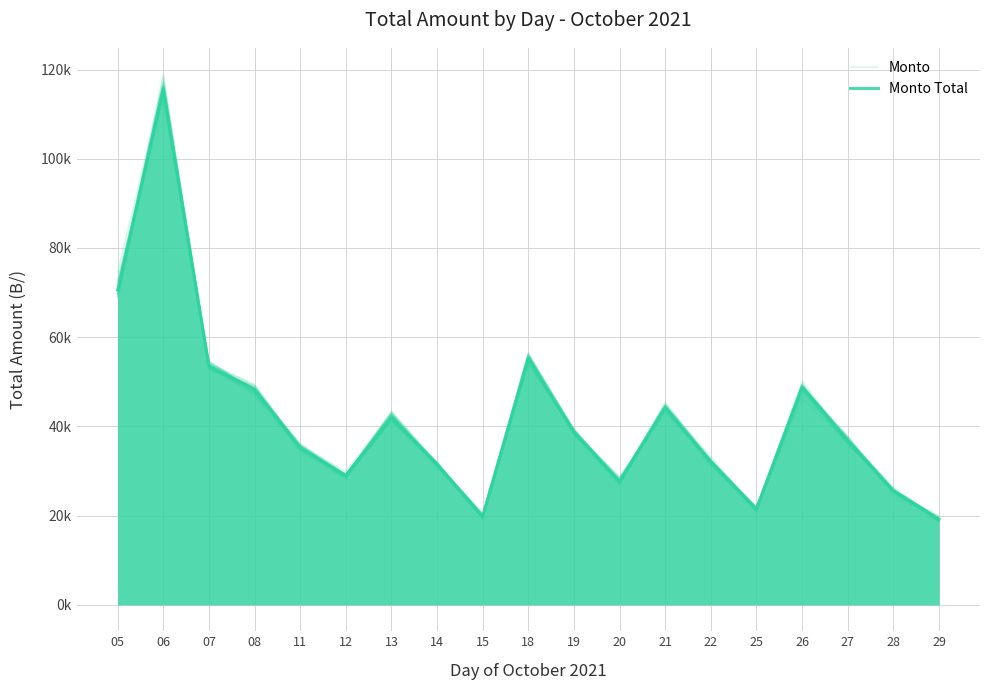

Where is the first local maximum for Monto Total?

06